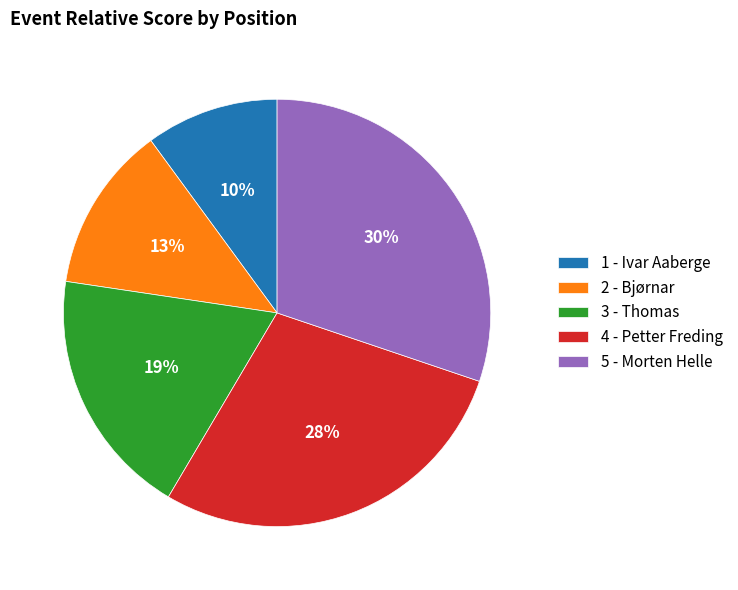

The 4 - Petter Freding slice represents 21% of the pie. True or false?

False